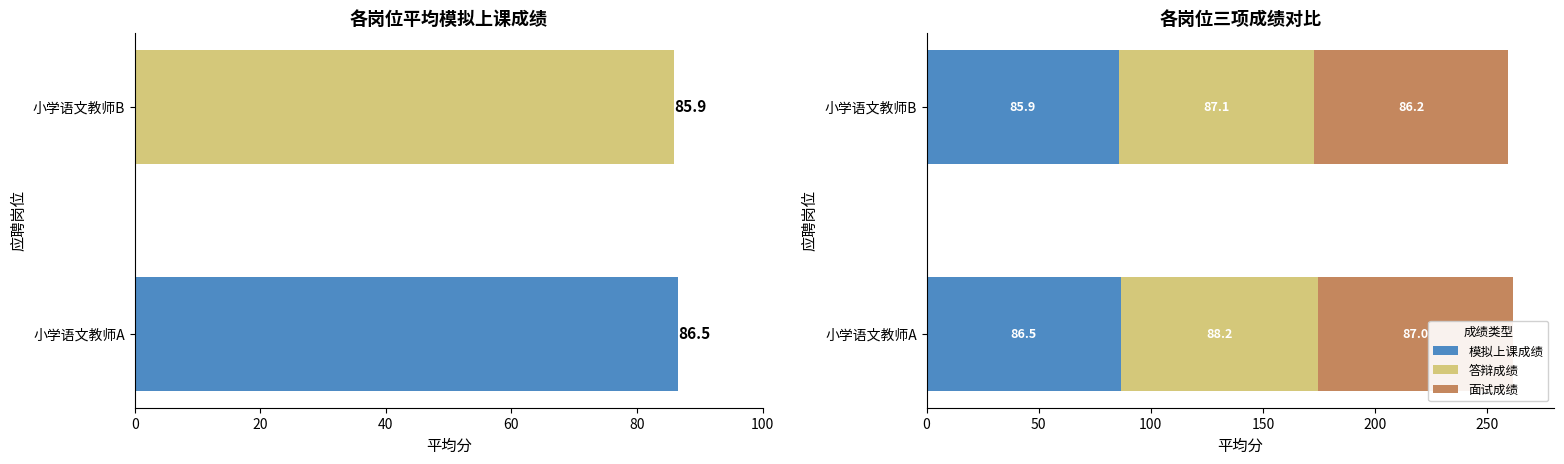

Is it true that 面试成绩 equals 125.8 at 小学语文教师A?

False